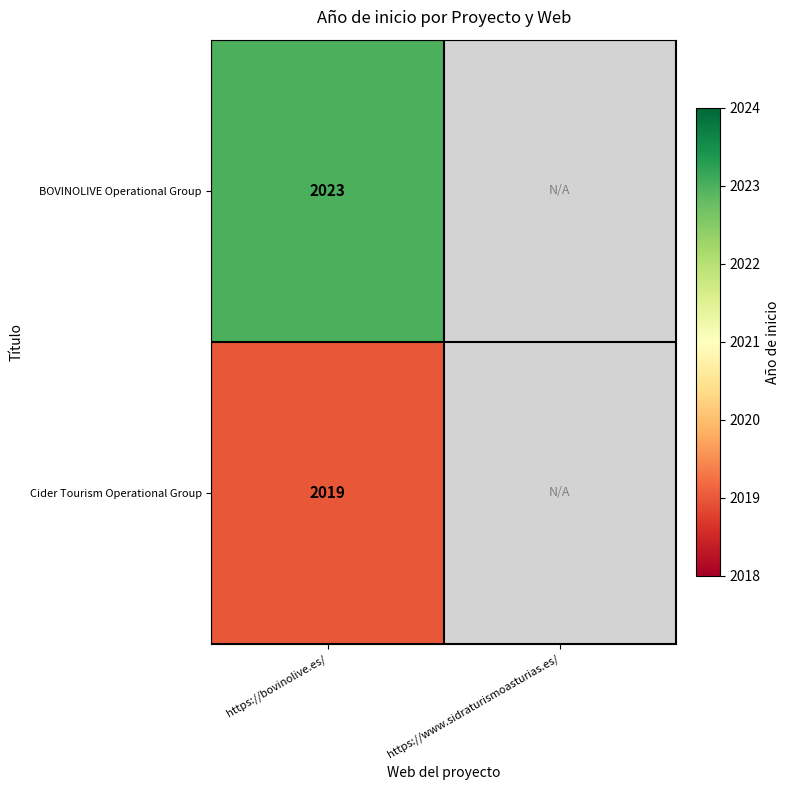

What is the total value across all series at https://bovinolive.es/?

4042